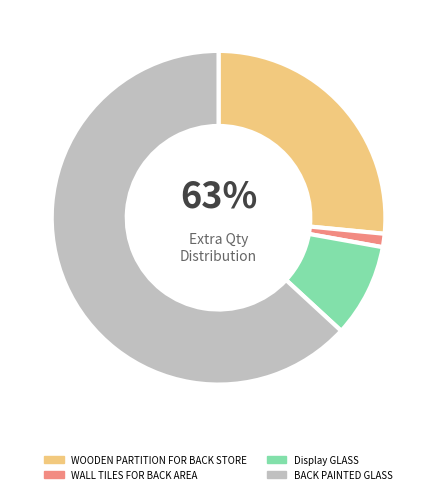

Which category has the smallest portion of the pie?

WALL TILES FOR BACK AREA